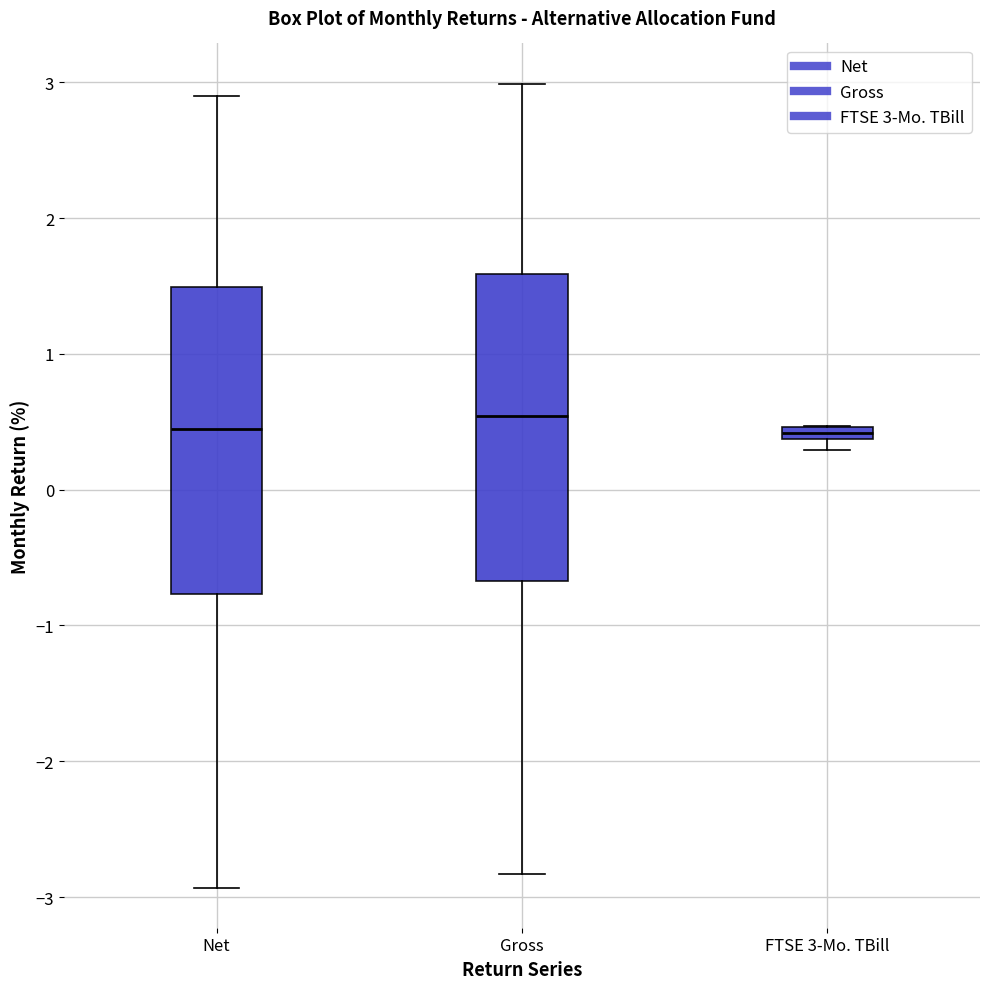

Where does the upper whisker of the box for Net end on the y-axis? The values are not printed on the chart, so give them approximately, as read against the axis.

2.9